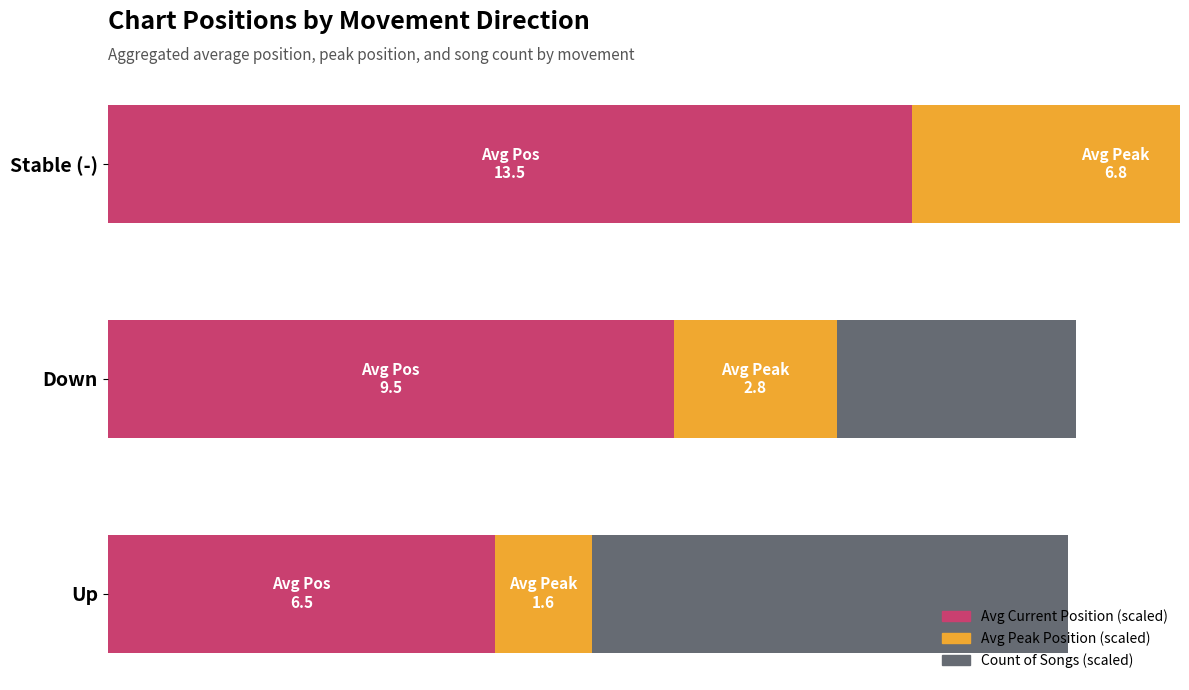

Reading right to left, extract all data points from this chart.

Avg Position: 75.0	52.8	36.1
Avg Peak Position: 38.0	15.3	9.0
Count of Songs: 33.3	22.2	44.4